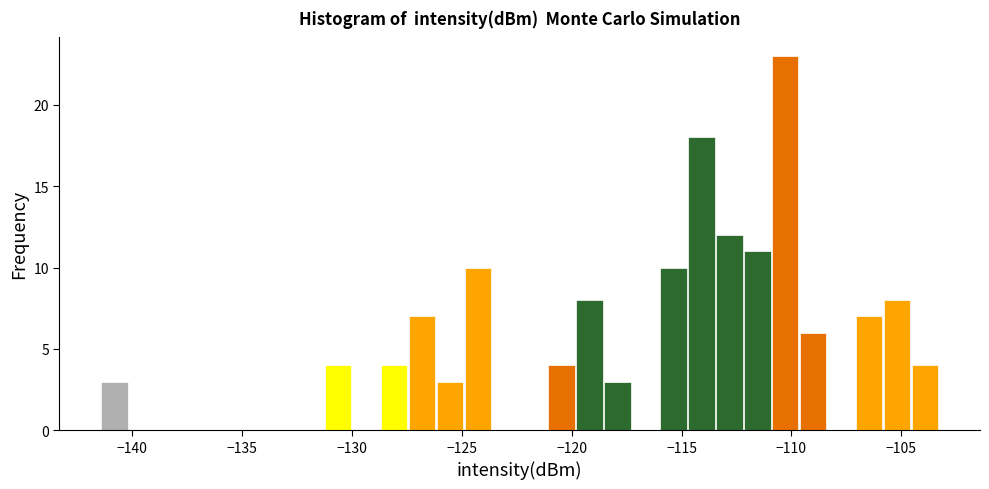

Read against the x-axis, roughly where is the centre of the tallest bar?

-110.5